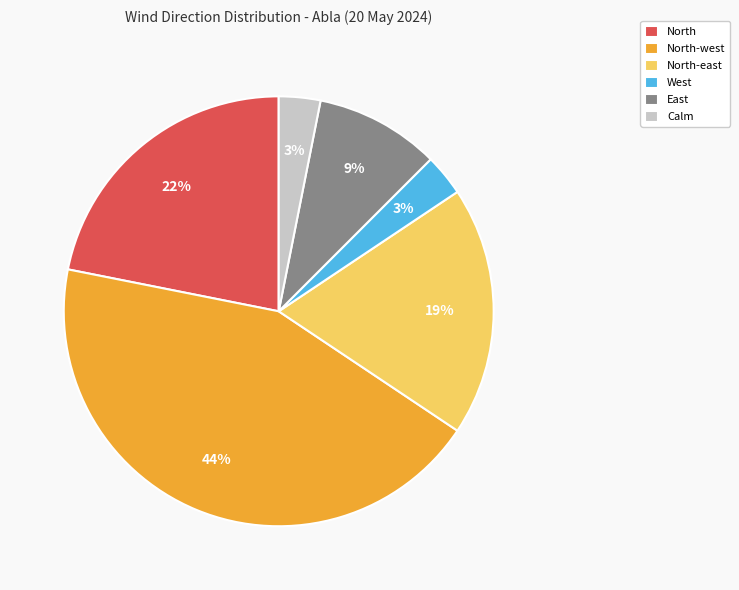

The North slice represents 22% of the pie. True or false?

True